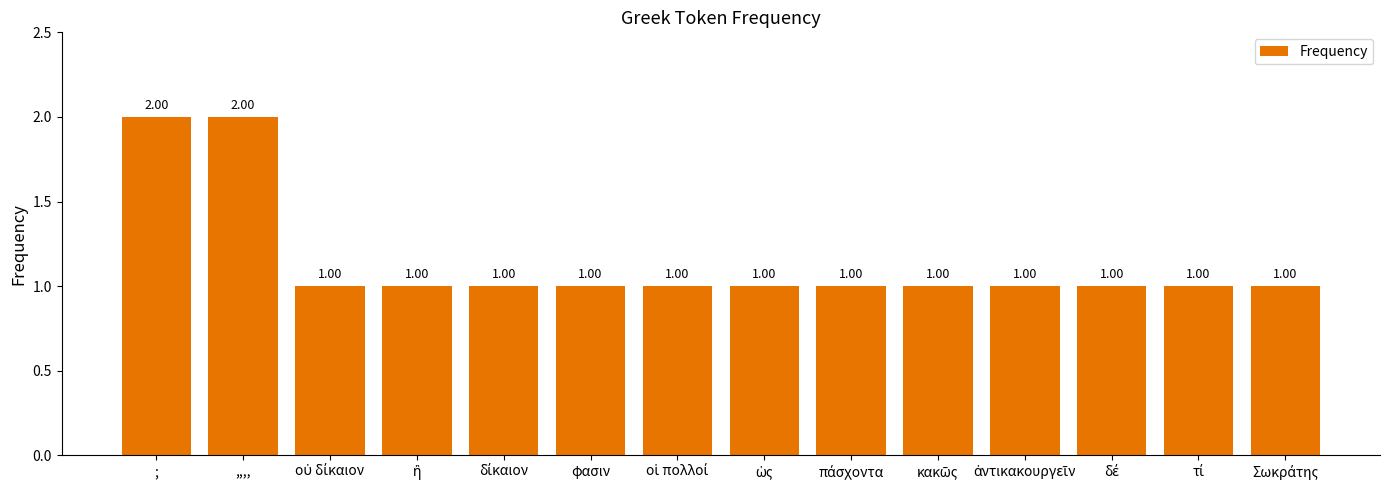

Rank the categories by value from lowest to highest.

οὐ δίκαιον, ἢ, δίκαιον, φασιν, οἱ πολλοί, ὡς, πάσχοντα, κακῶς, ἀντικακουργεῖν, δέ, τί, Σωκράτης, ;, ,,,,